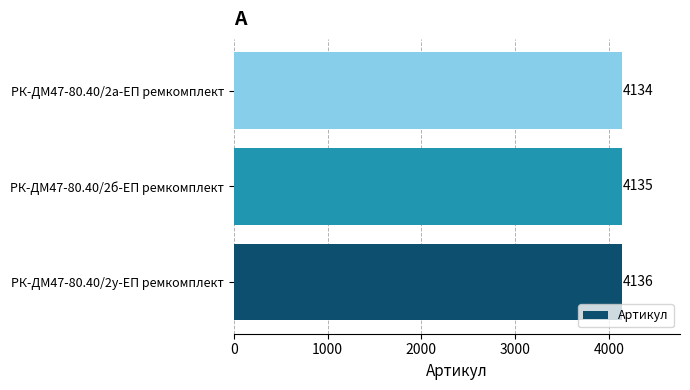

What value does the data have at РК-ДМ47-80.40/2а-ЕП ремкомплект?

4134